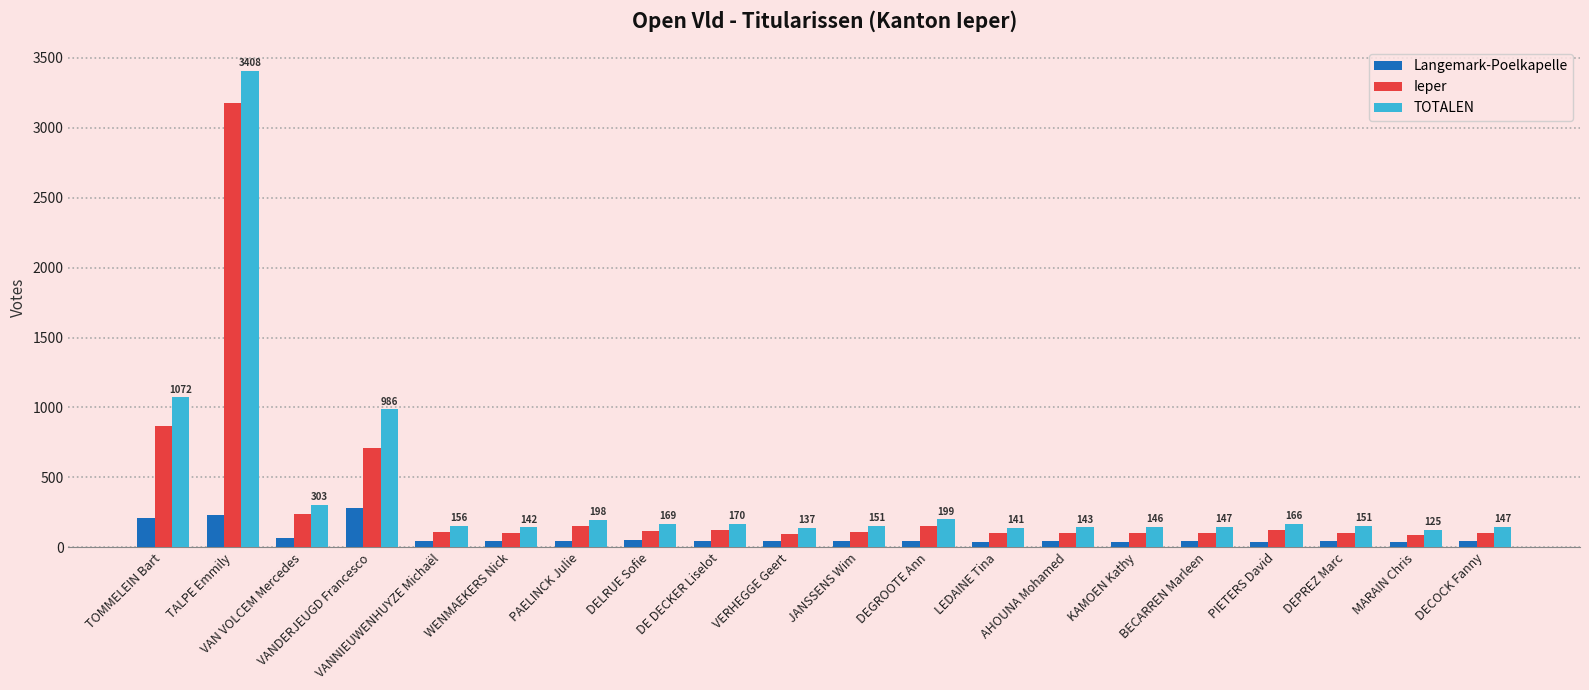

What is the minimum value for Ieper?

87